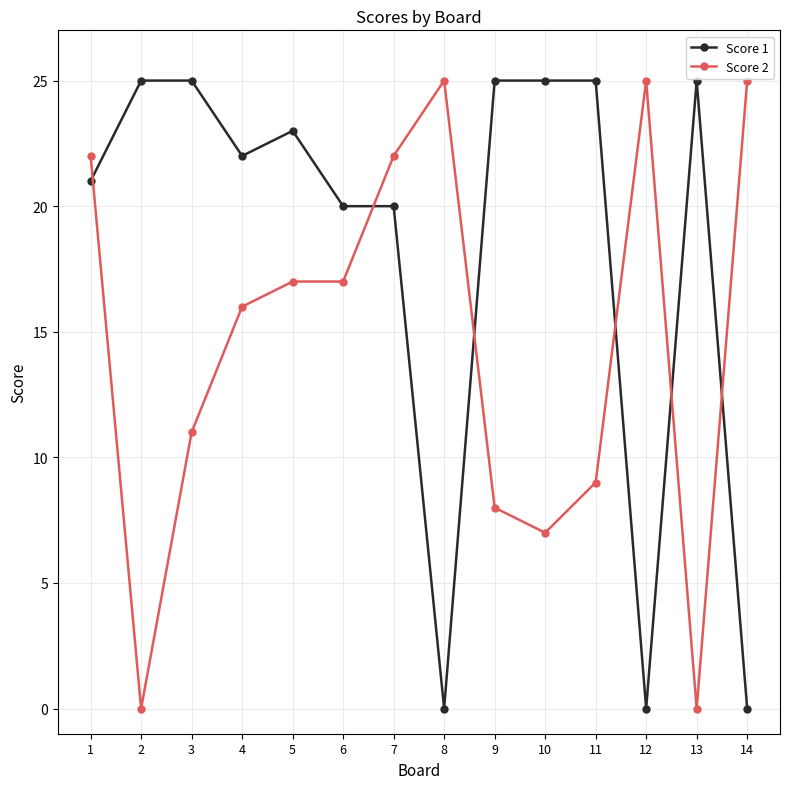

What are all the series names shown in the legend?

Score 1, Score 2